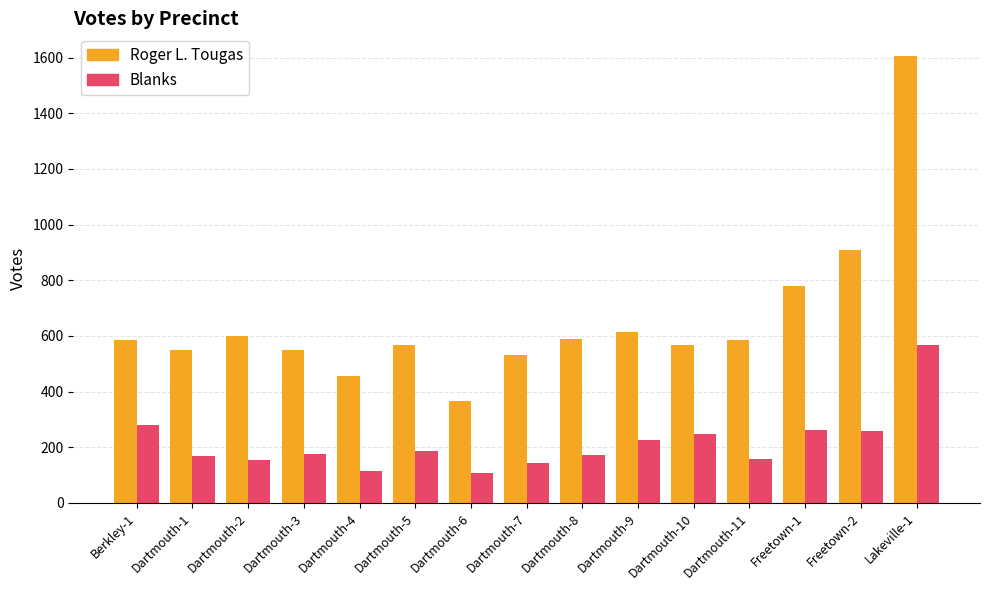

The value of Blanks at Dartmouth-10 is 84. True or false?

False